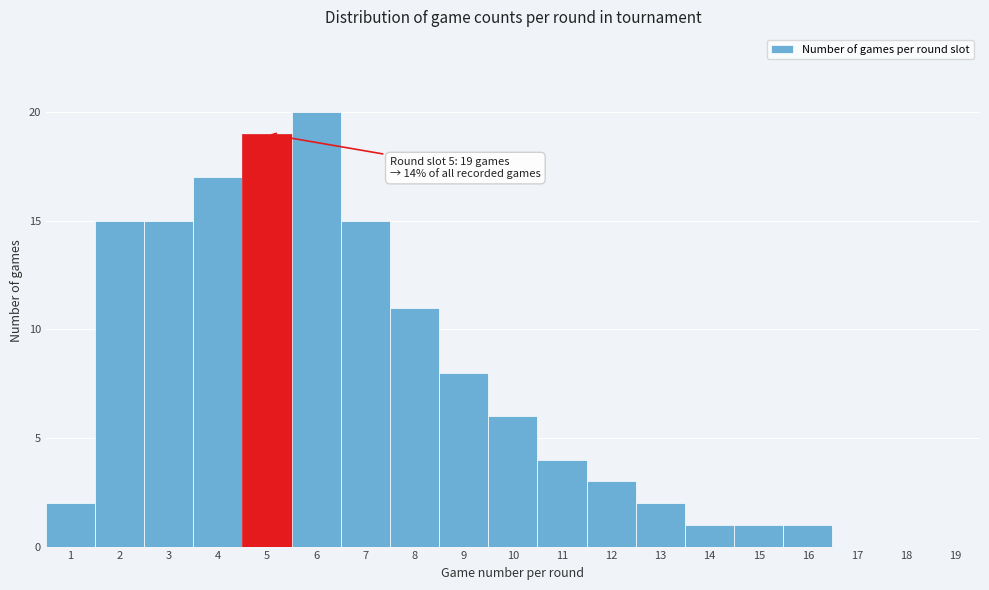

Over which range of the x-axis is the bar tallest?

5.5 to 6.5